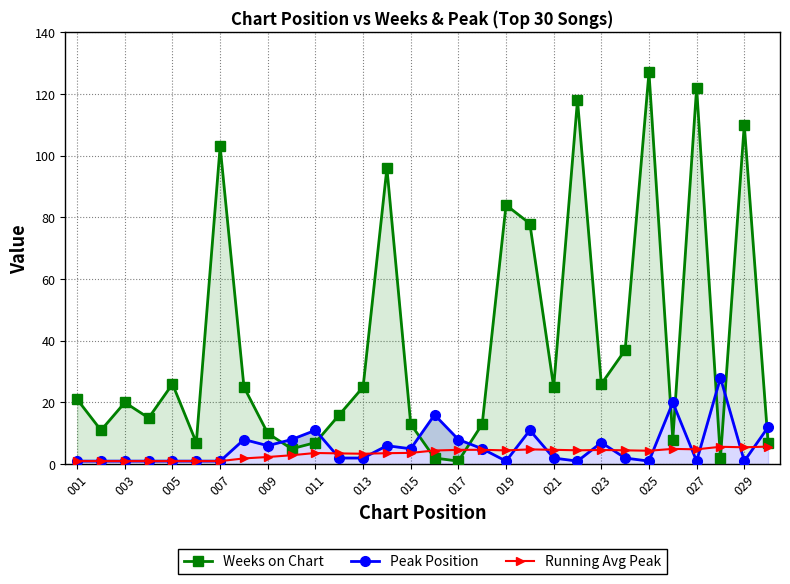

Reading left to right, list all the values displayed in this chart.

Weeks on Chart: 21.0	11.0	20.0	15.0	26.0	7.0	103.0	25.0	10.0	5.0	7.0	16.0	25.0	96.0	13.0	2.0	1.0	13.0	84.0	78.0	25.0	118.0	26.0	37.0	127.0	8.0	122.0	2.0	110.0	7.0
Peak Position: 1.0	1.0	1.0	1.0	1.0	1.0	1.0	8.0	6.0	8.0	11.0	2.0	2.0	6.0	5.0	16.0	8.0	5.0	1.0	11.0	2.0	1.0	7.0	2.0	1.0	20.0	1.0	28.0	1.0	12.0
Running Avg Peak: 1.0	1.0	1.0	1.0	1.0	1.0	1.0	1.9	2.3	2.9	3.6	3.5	3.4	3.6	3.7	4.4	4.6	4.7	4.5	4.8	4.7	4.5	4.6	4.5	4.4	5.0	4.8	5.6	5.5	5.7